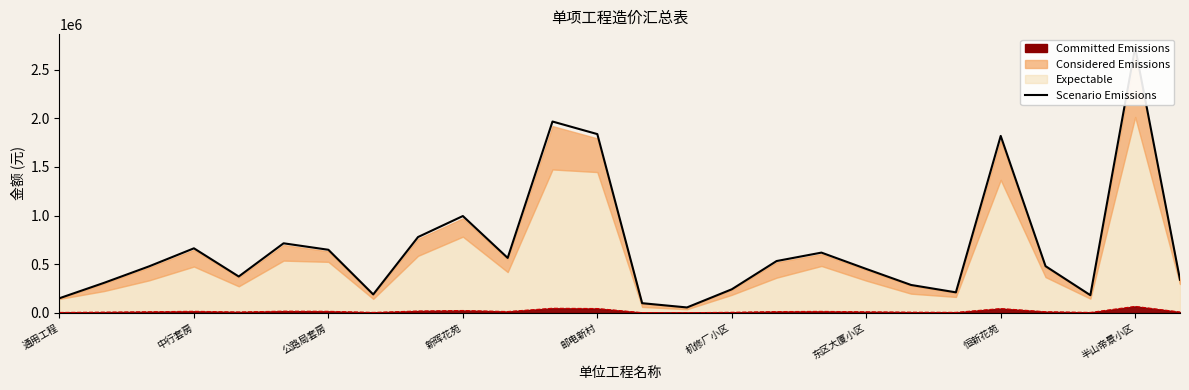

Between 半山帝景小区 and 14, which is larger?

半山帝景小区